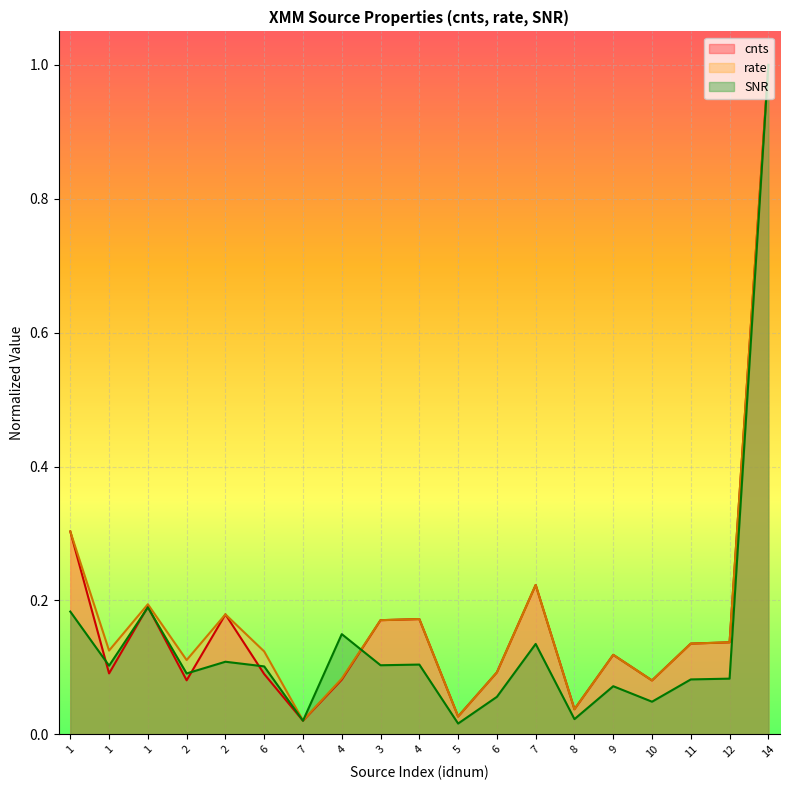

Count the number of data series in this chart.

3